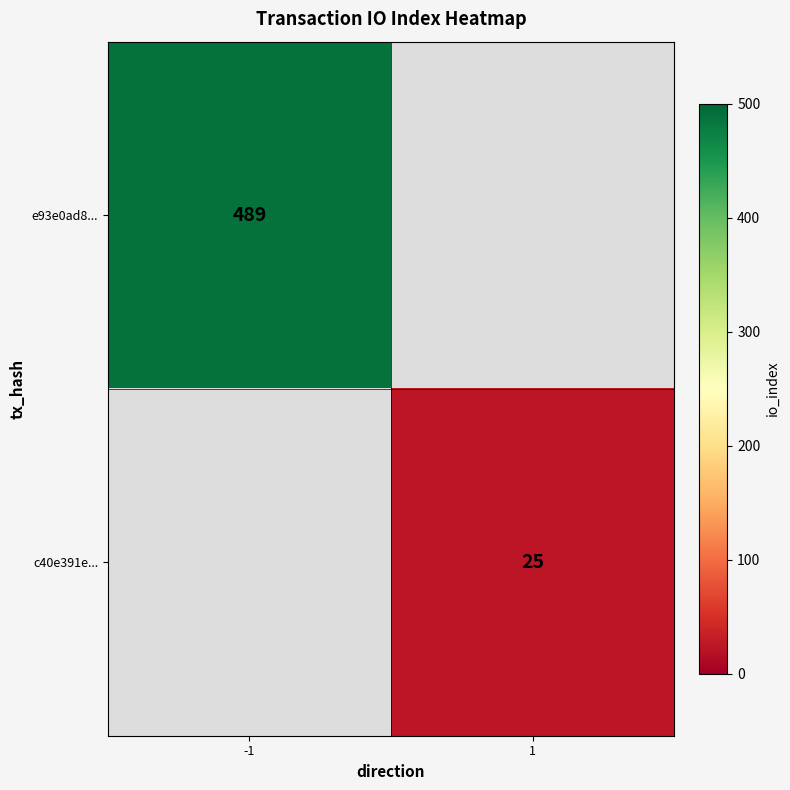

How many series are shown in this chart?

2